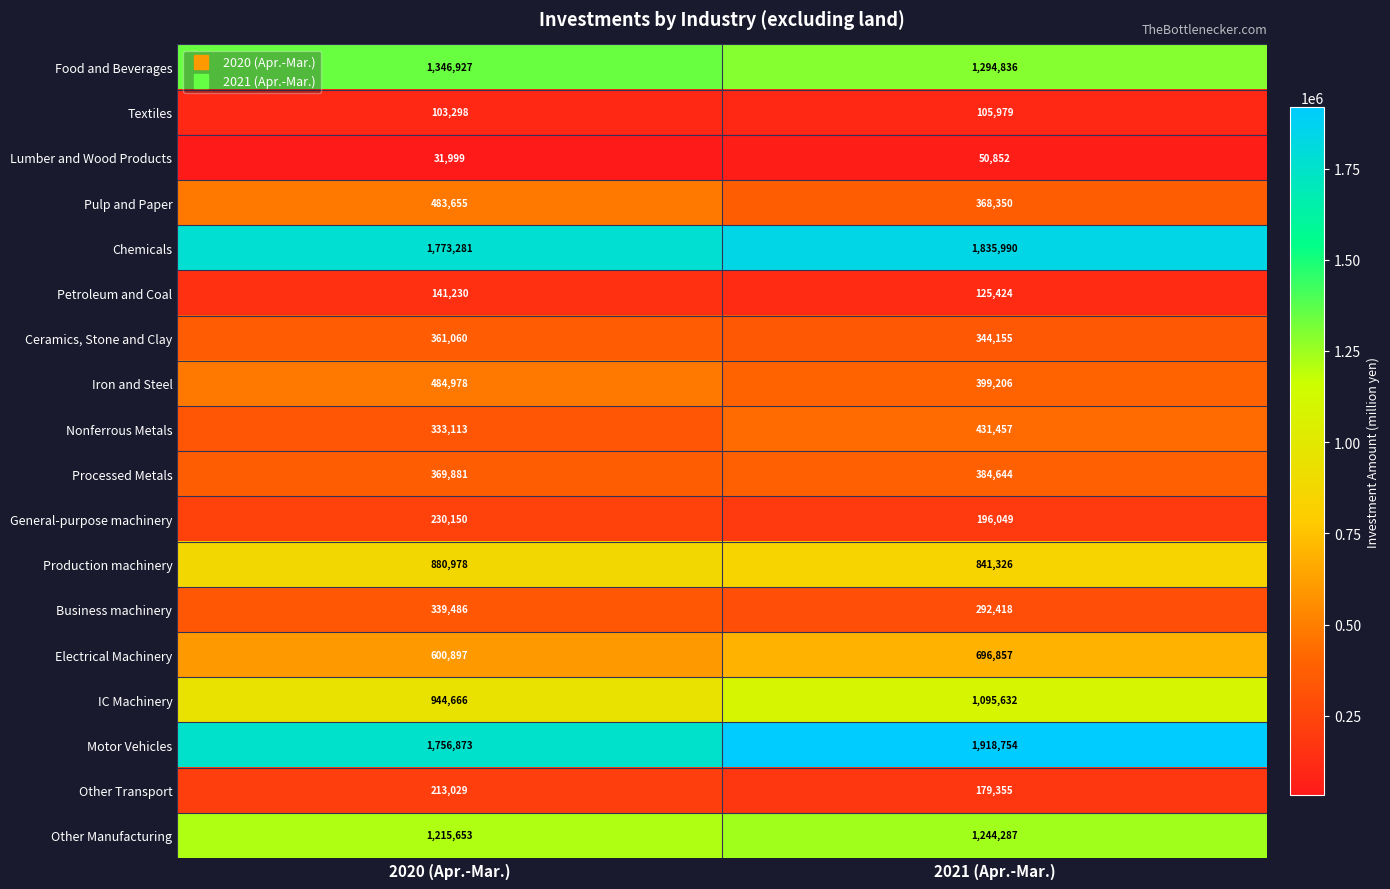

What is the average value of the Production machinery series?

861152